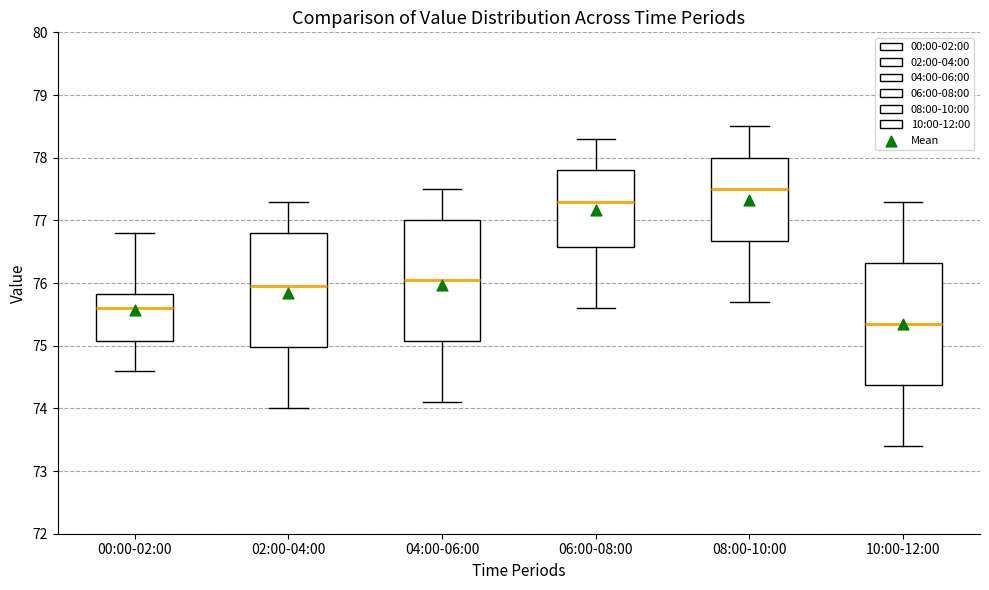

Which box has the highest median line?

08:00-10:00